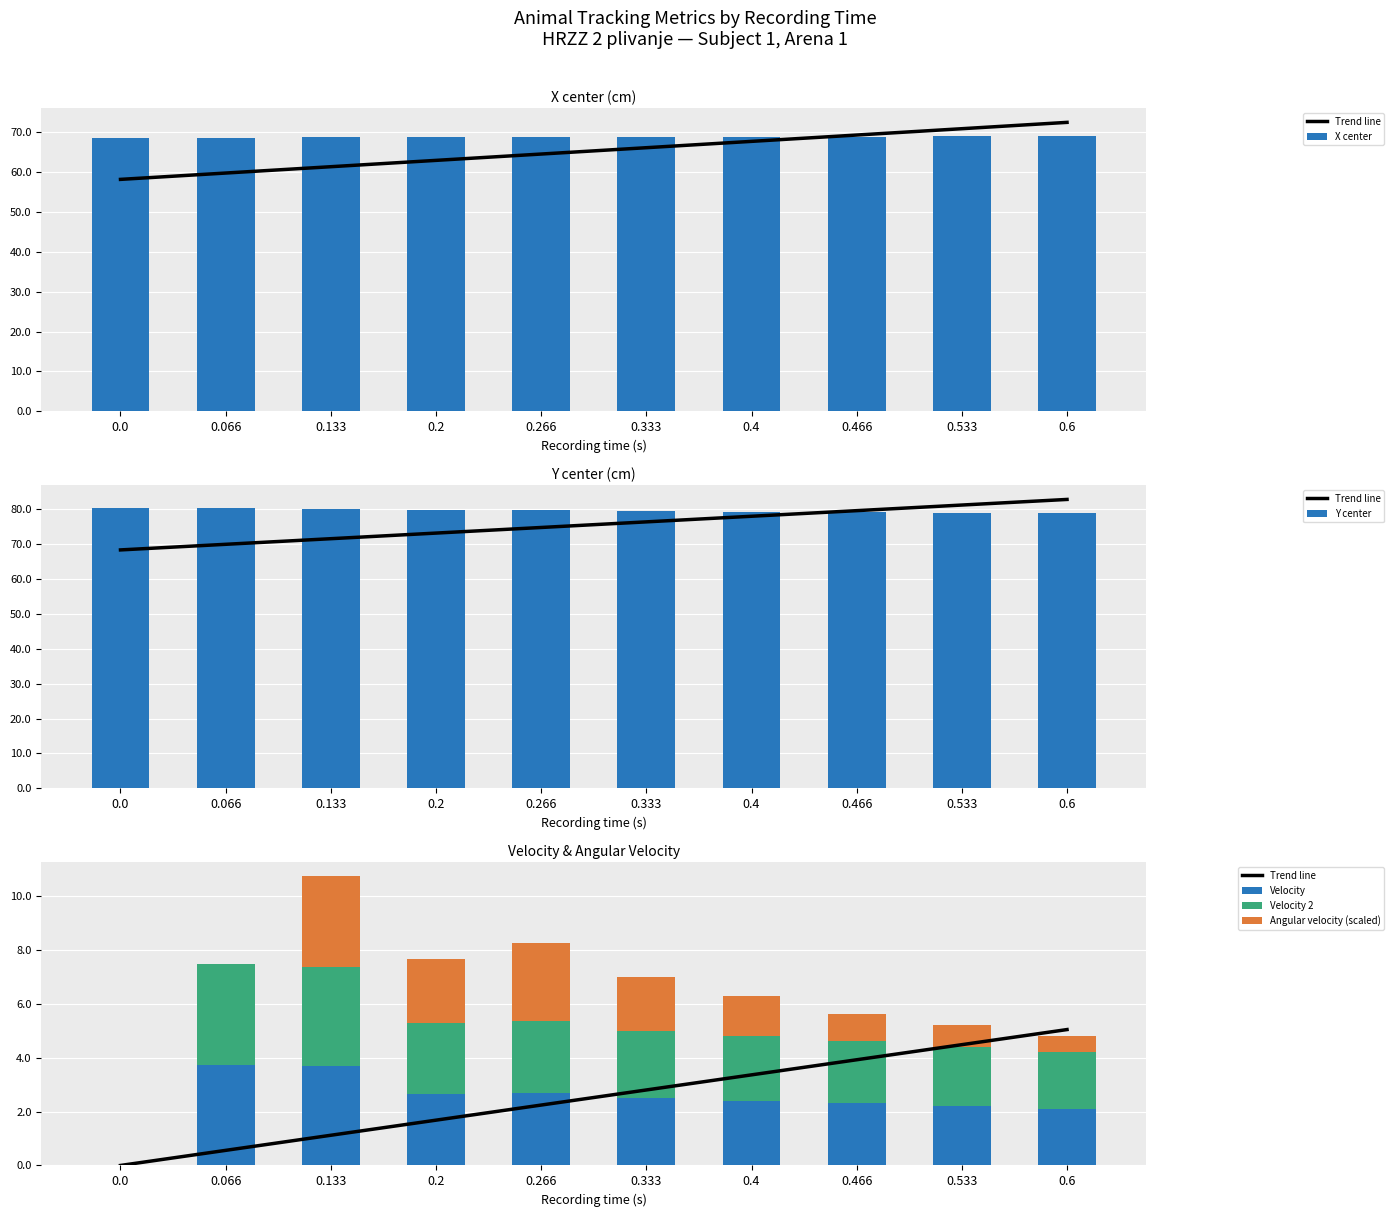

The Velocity series shows 2.5 at 0.333. True or false?

True